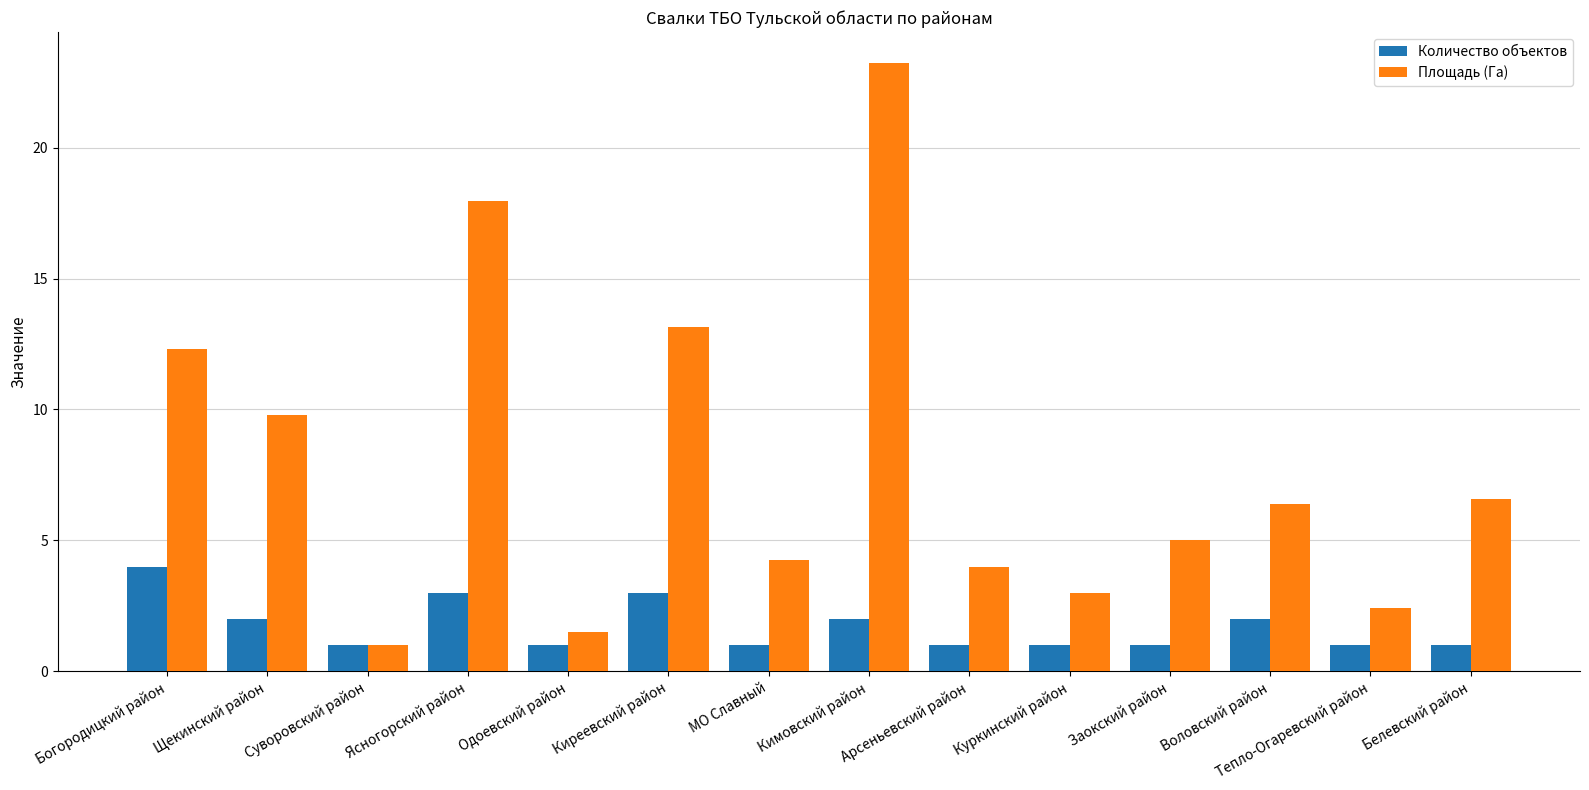

What are all the series names shown in the legend?

Количество объектов, Площадь (Га)